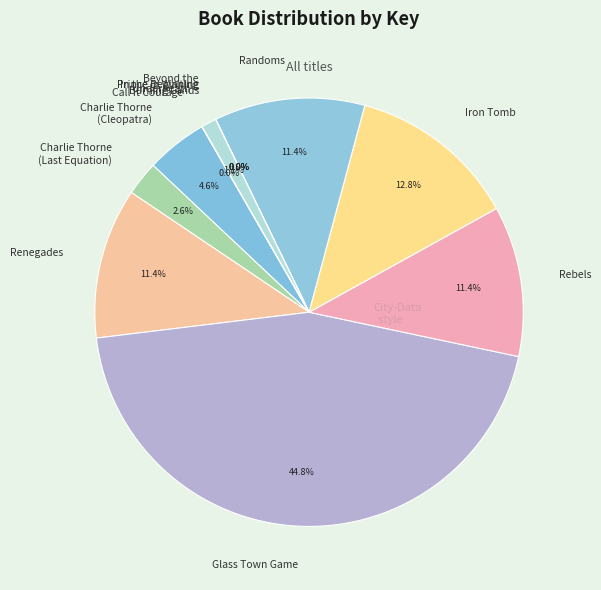

To the nearest percent, what is the combined percentage of Rebels and Iron Tomb?

24%